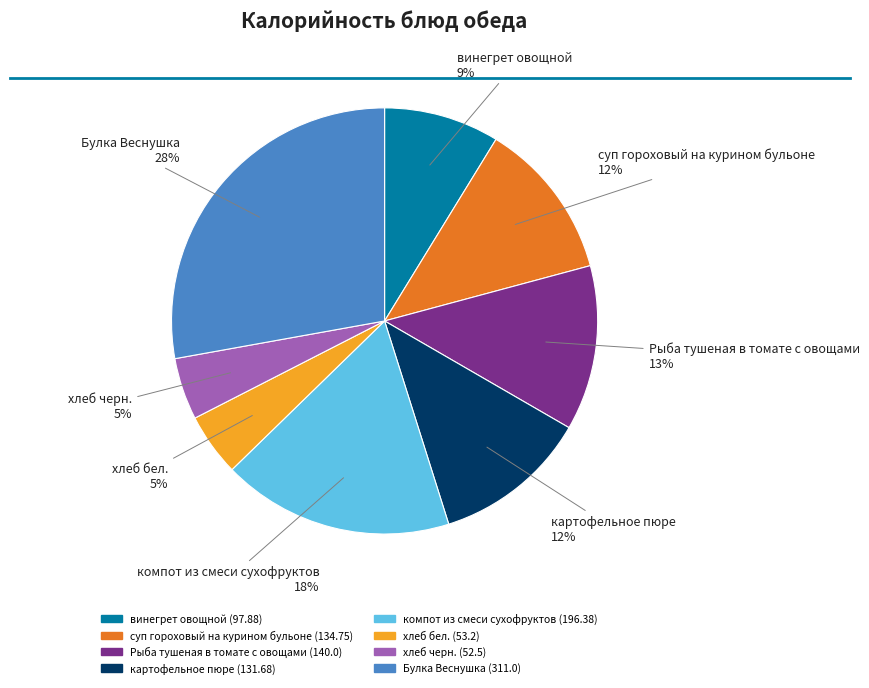

To the nearest percent, what is the average slice percentage?

12%